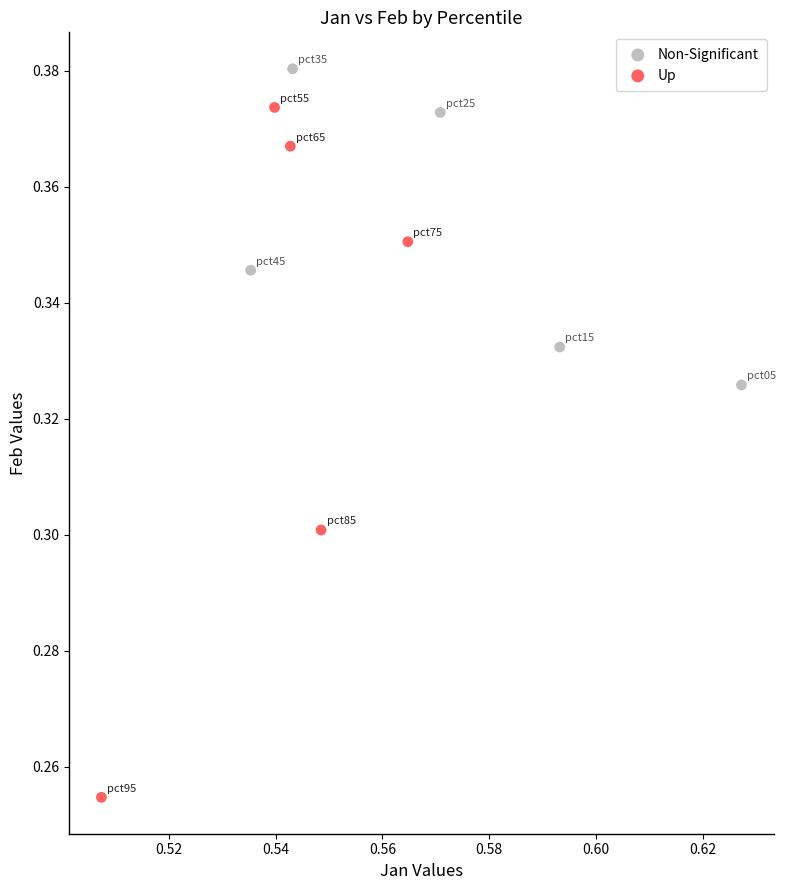

What are all the series names shown in the legend?

Non-Significant, Up